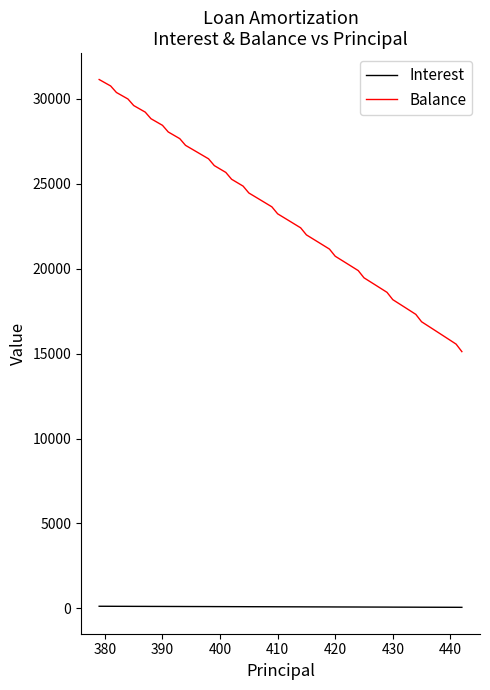

Which series has the largest total across all categories?

Balance